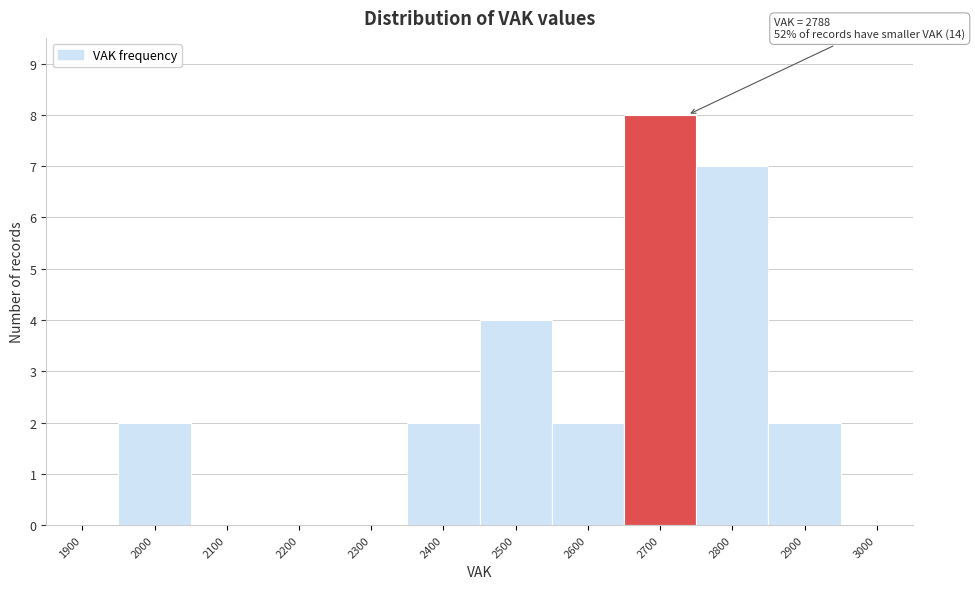

Reading right to left, transcribe all the data shown in this chart.

3000=0	2900=2	2800=7	2700=8	2600=2	2500=4	2400=2	2300=0	2200=0	2100=0	2000=2	1900=0